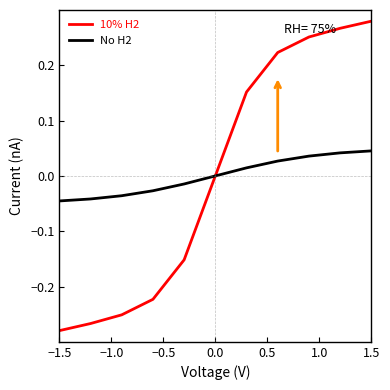

Which series has the largest range (max minus min)?

10% H2